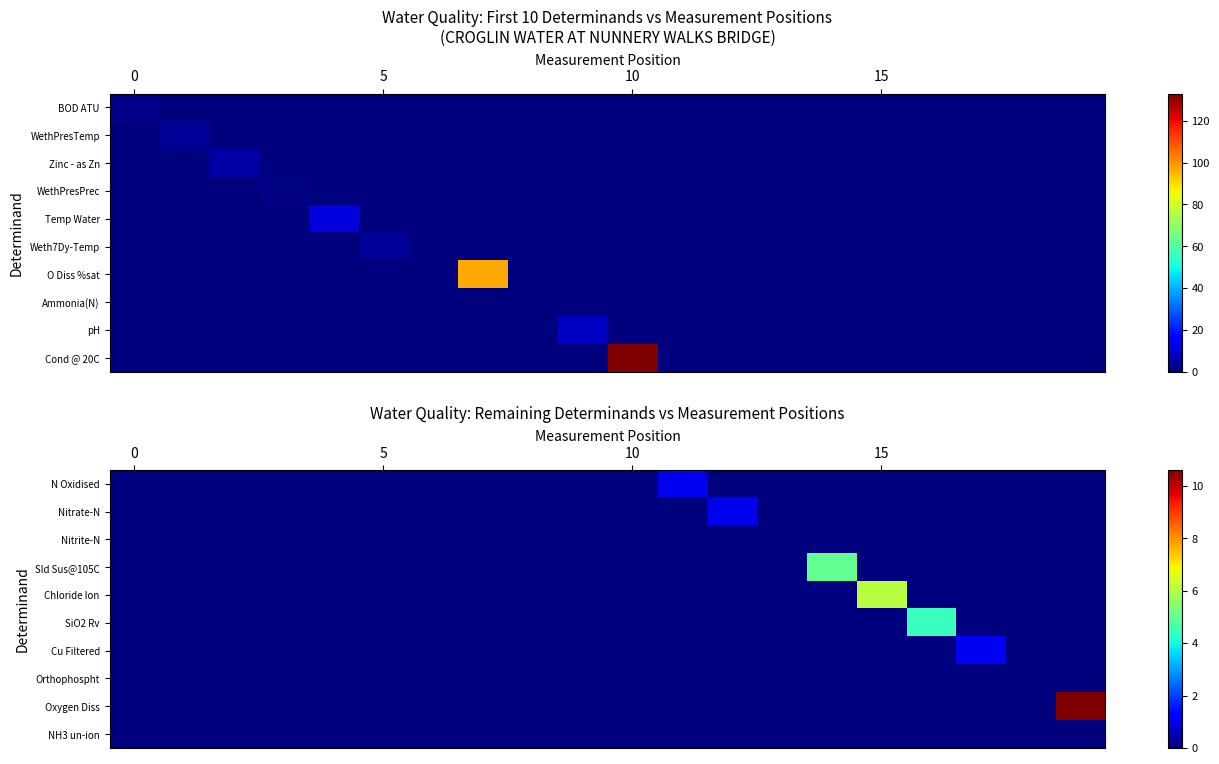

What is the spread (max minus min) of values at 11?

1.0